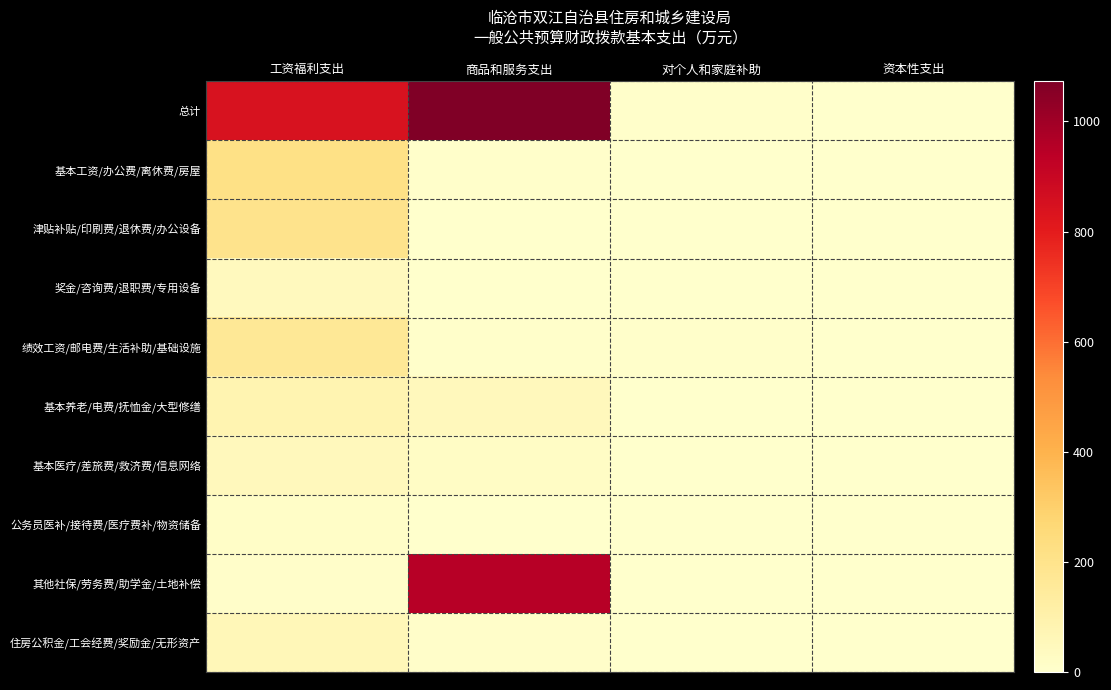

Which category has the highest value across all series?

商品和服务支出